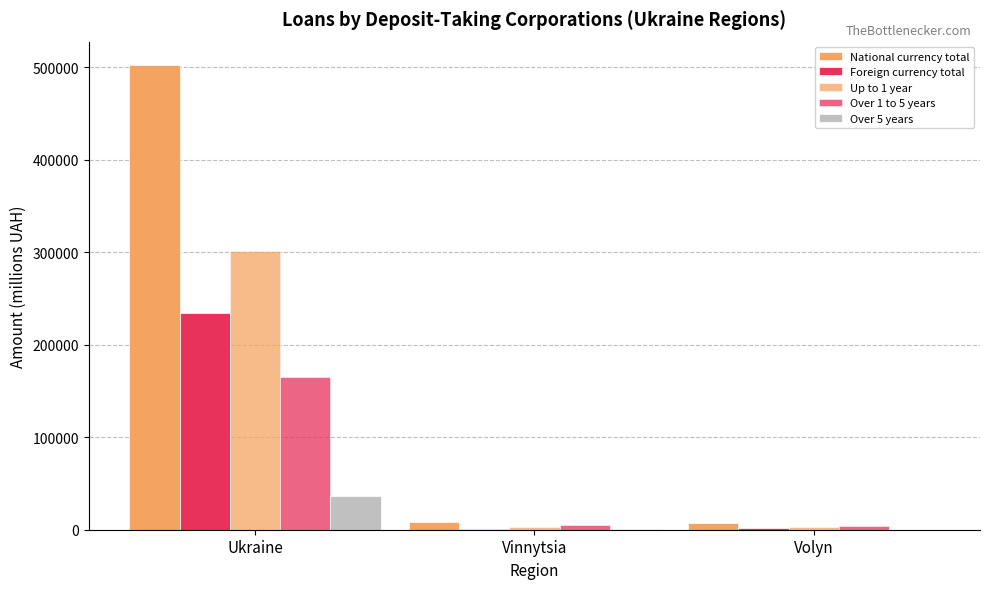

What is the difference between the highest and lowest values at Vinnytsia?

8310.5